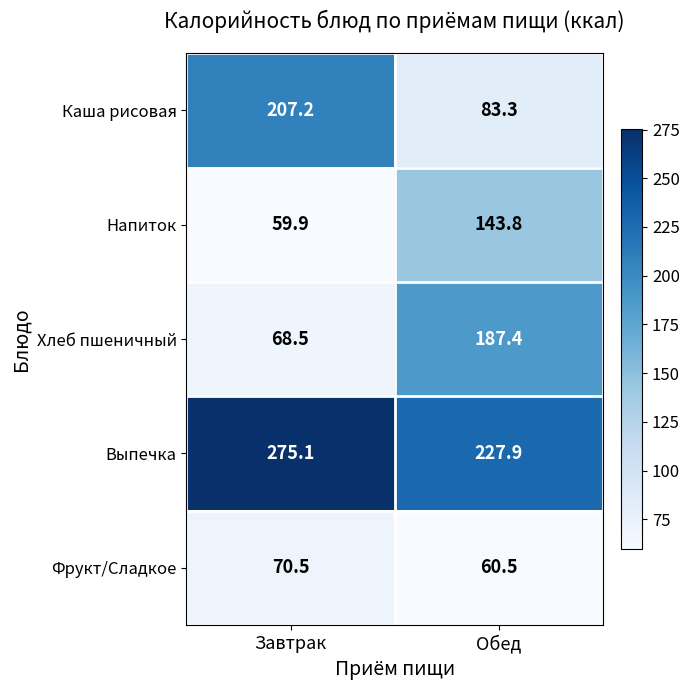

The Каша рисовая series shows 280.3 at Завтрак. True or false?

False